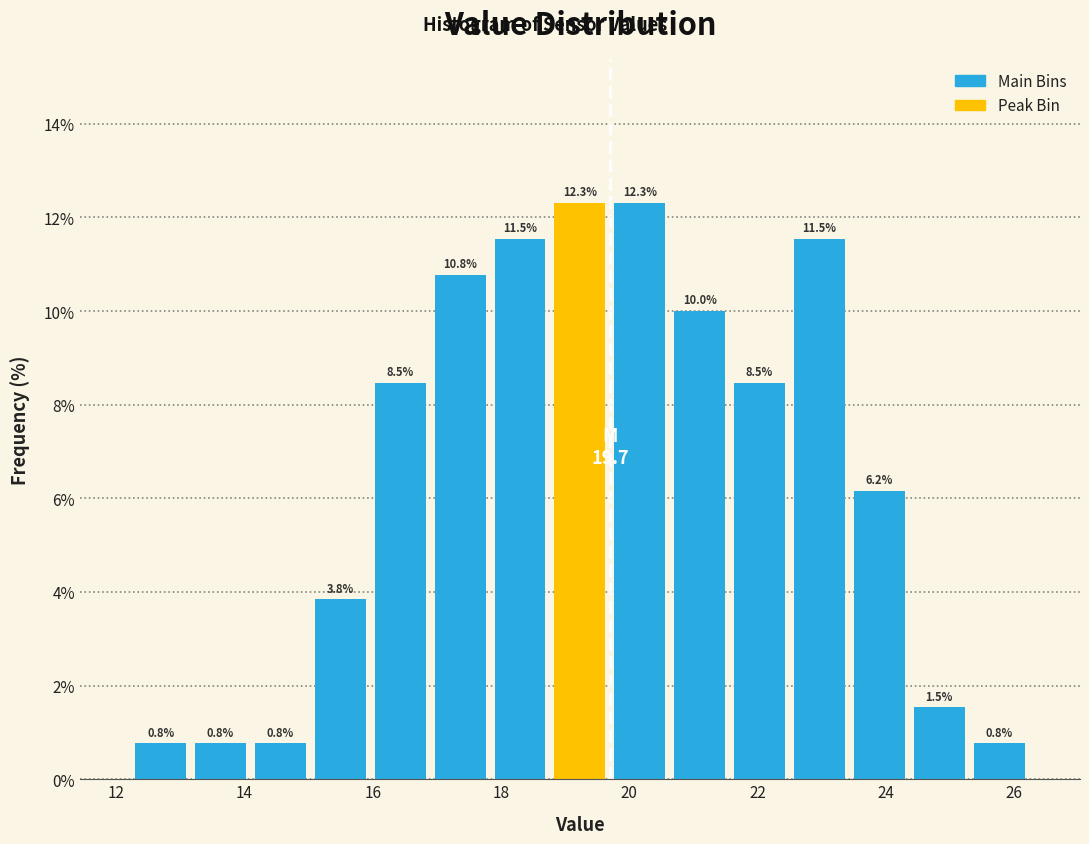

Reading left to right, list every bar in this chart as the range it spans on the x-axis followed by its height. The bar edges are not printed on the chart, so give them approximately, as read against the axis.

12.2 to 13.2: 0.8
13.2 to 14.0: 0.8
14.0 to 15.0: 0.8
15.0 to 16.0: 3.8
16.0 to 16.8: 8.5
16.8 to 17.8: 10.8
17.8 to 18.8: 11.5
18.8 to 19.6: 12.3
19.6 to 20.6: 12.3
20.6 to 21.6: 10.0
21.6 to 22.4: 8.5
22.4 to 23.4: 11.5
23.4 to 24.4: 6.2
24.4 to 25.2: 1.5
25.2 to 26.2: 0.8